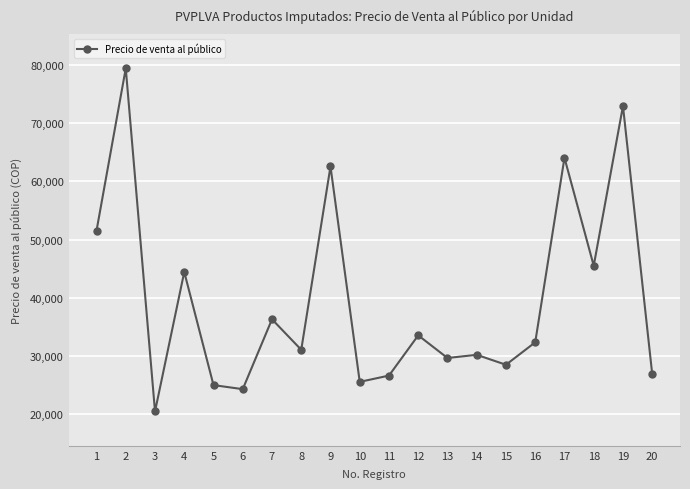

Count the number of categories in the chart.

20